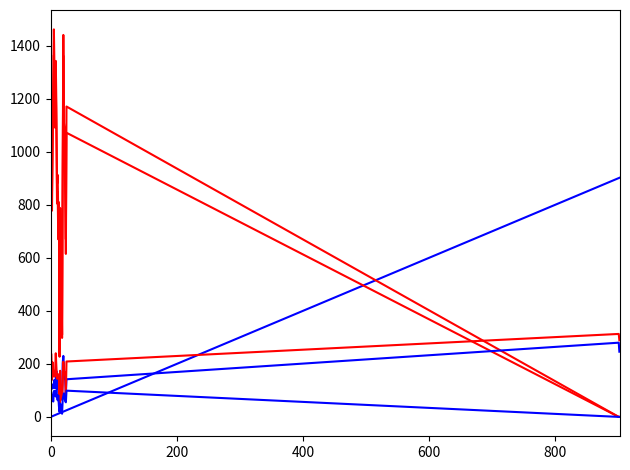

Is this an area chart (filled region under the line)?

No